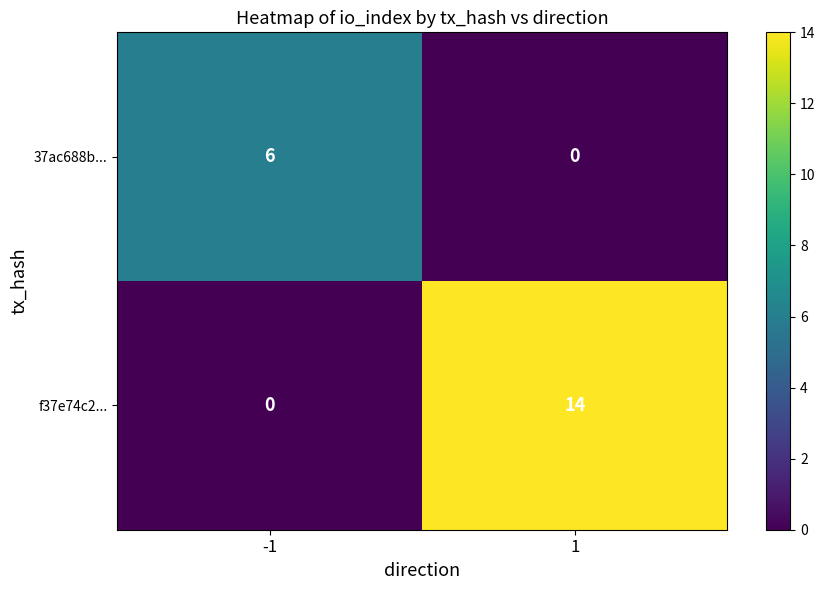

True or false: f37e74c2... has a value of 7 at -1.

False